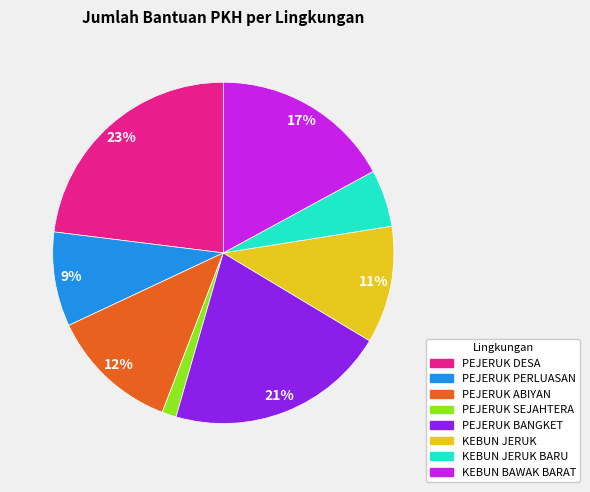

What percentage is the PEJERUK SEJAHTERA slice, to the nearest percent?

1%